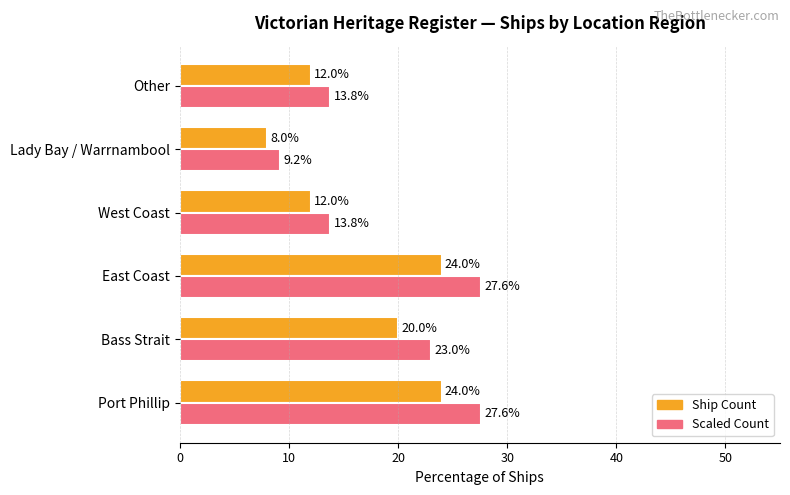

What is the difference between the maximum and minimum values in the Ship Count series?

16.0